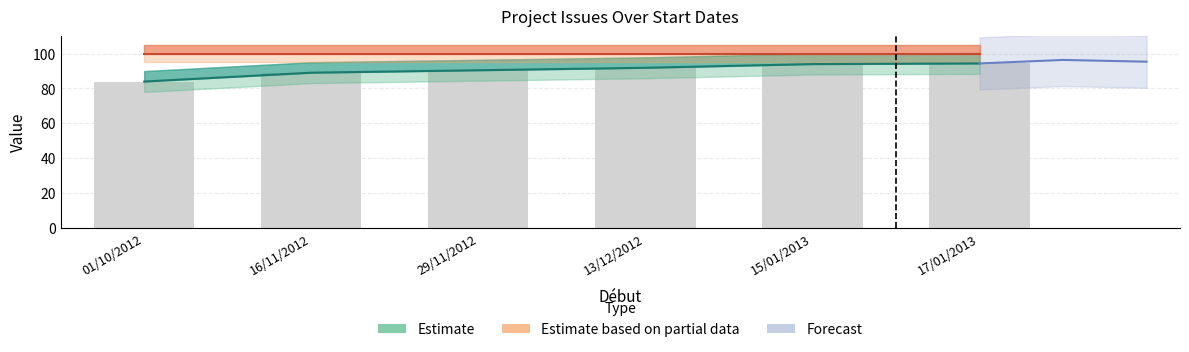

How many values exceed 91?

3